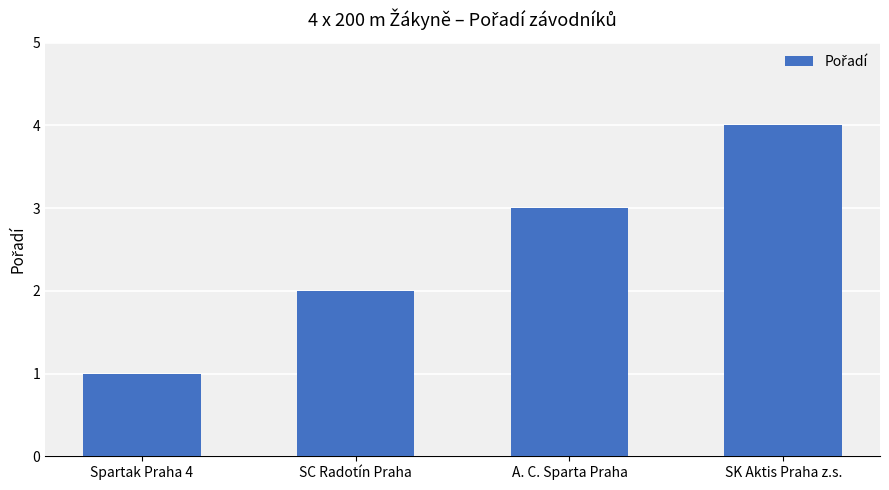

The value at A. C. Sparta Praha is 3. True or false?

True